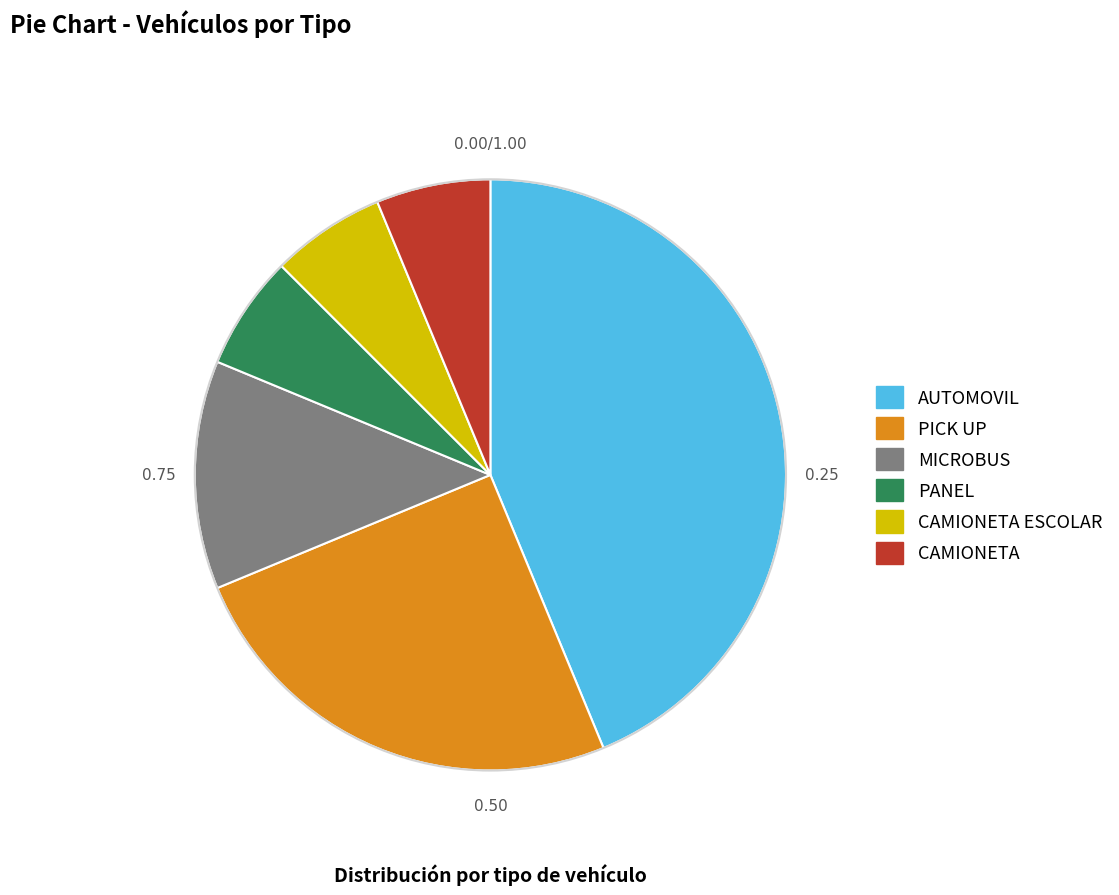

Is there any slice that represents more than half of the pie?

No